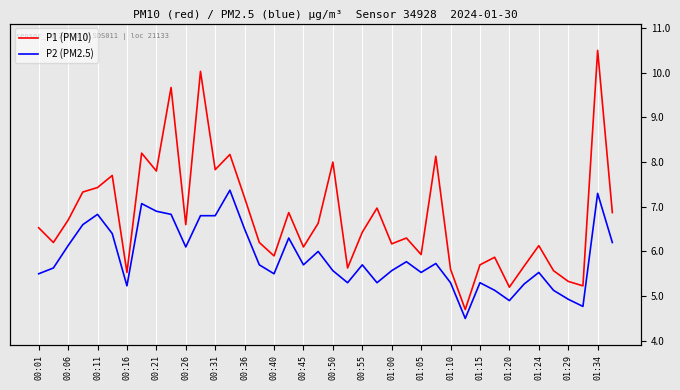

True or false: P1 (PM10) and P2 (PM2.5) intersect in this chart.

False